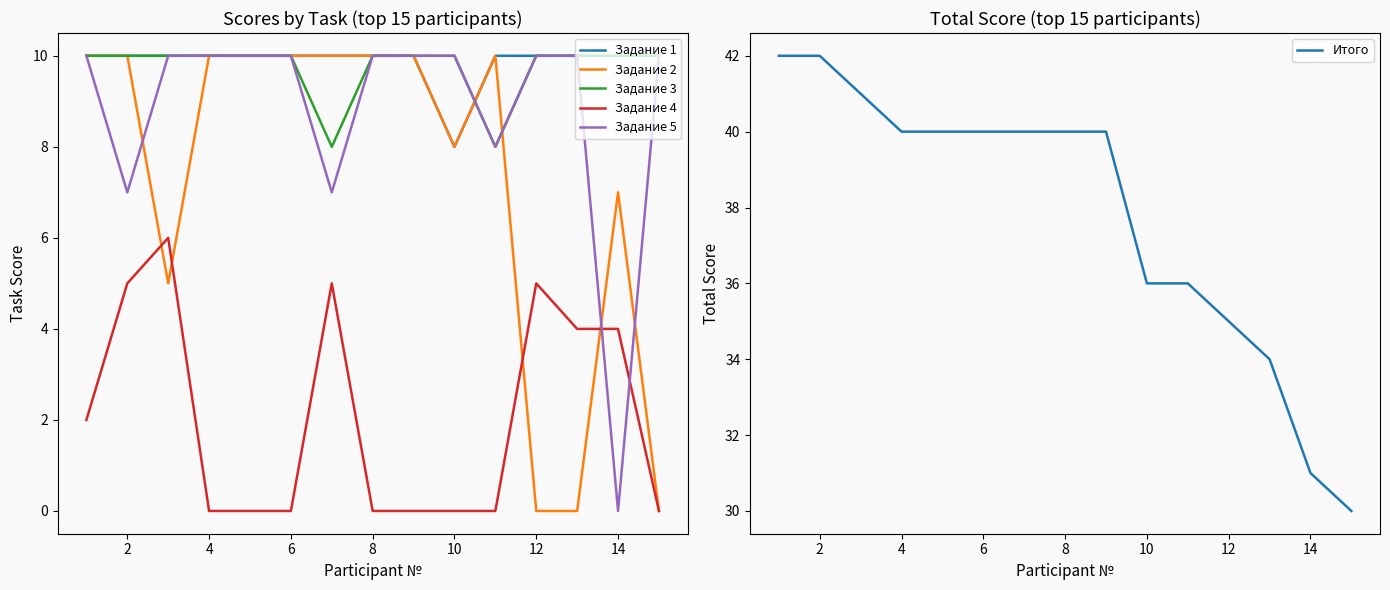

True or false: Итого has a value of 36 at 10.

True